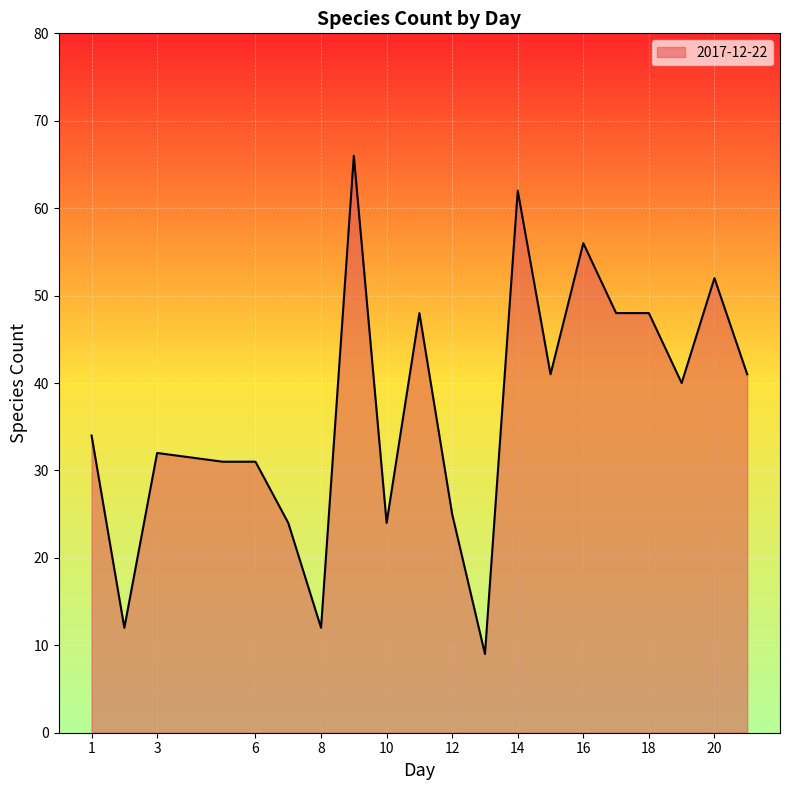

Does the chart display data point markers on the line(s)?

No